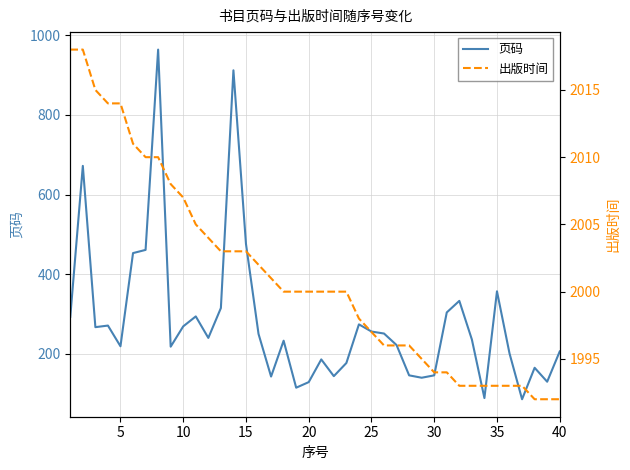

What is the highest value of the 页码 series?

964